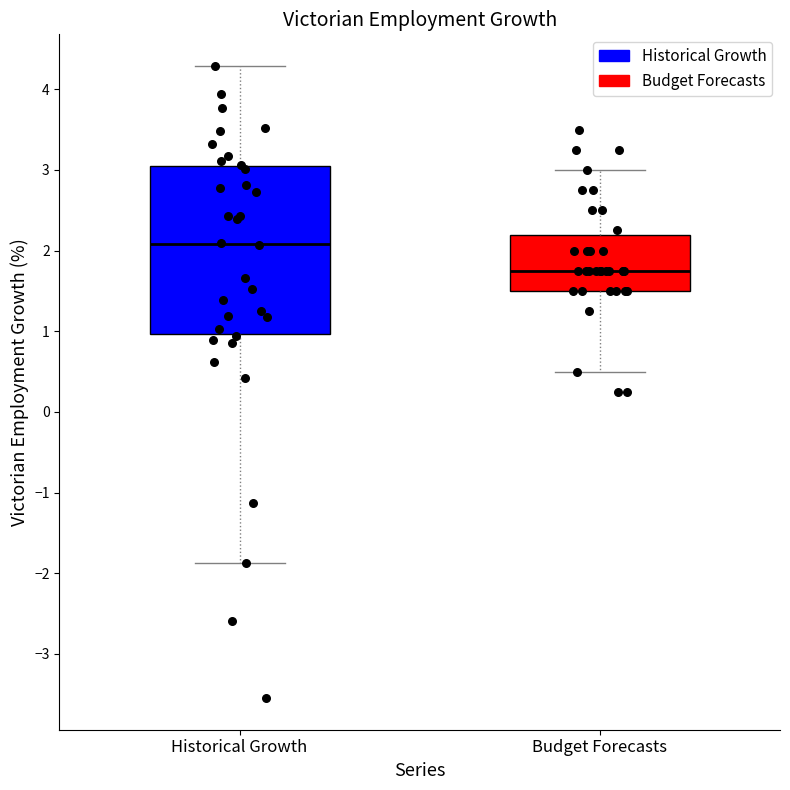

Which box is the tallest, from its lower edge to its upper edge?

Historical Growth